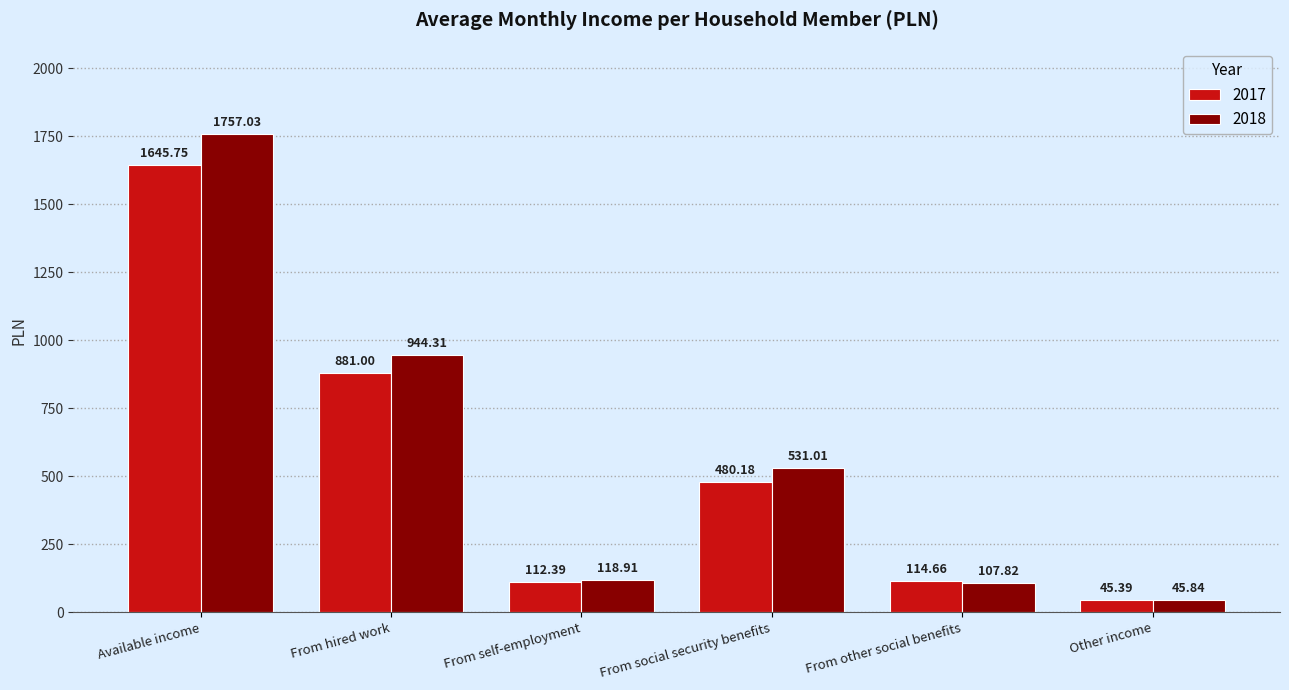

Are the bars horizontal?

No